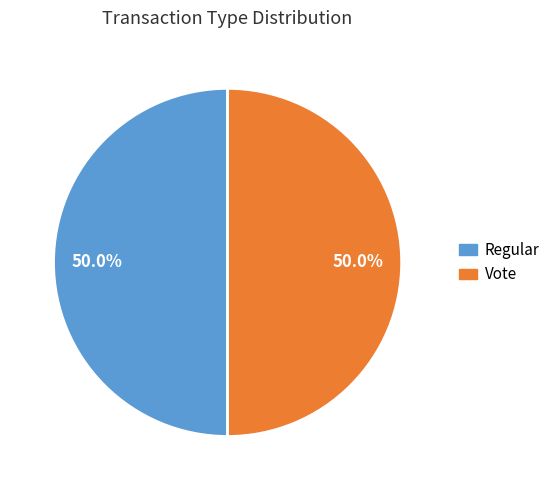

How much of the chart is everything except Regular?

50.0%